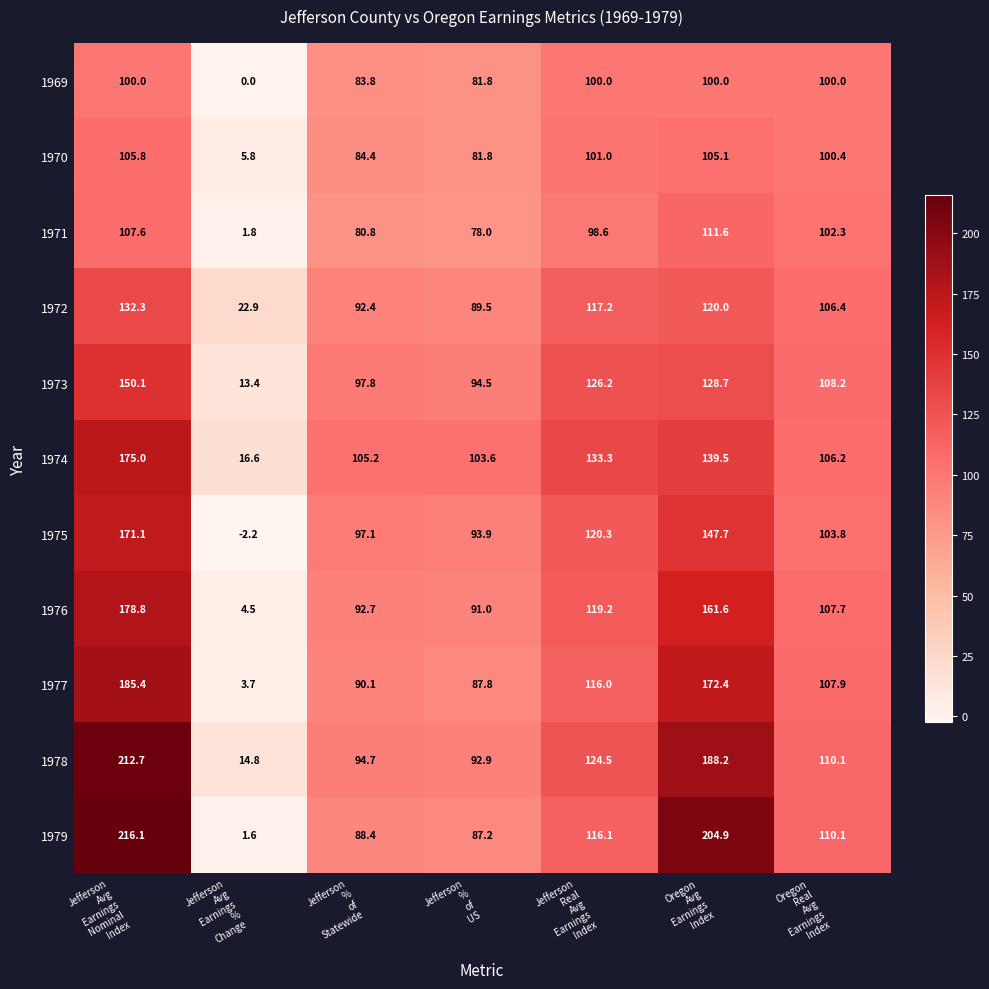

Which series has the widest spread of values?

1979